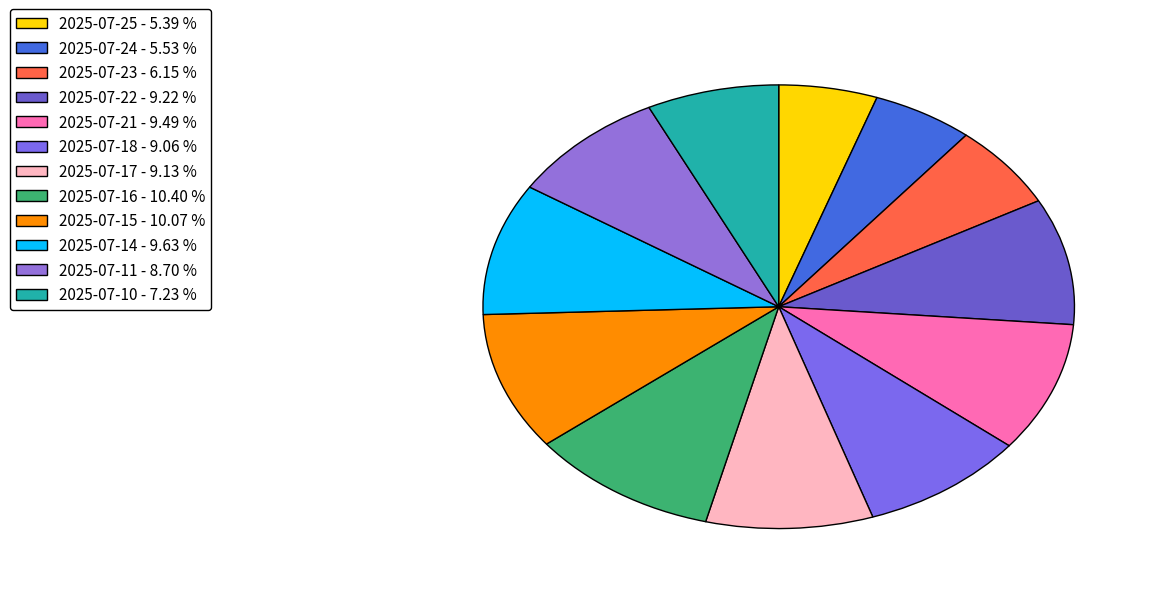

How many slices are in this pie chart?

12